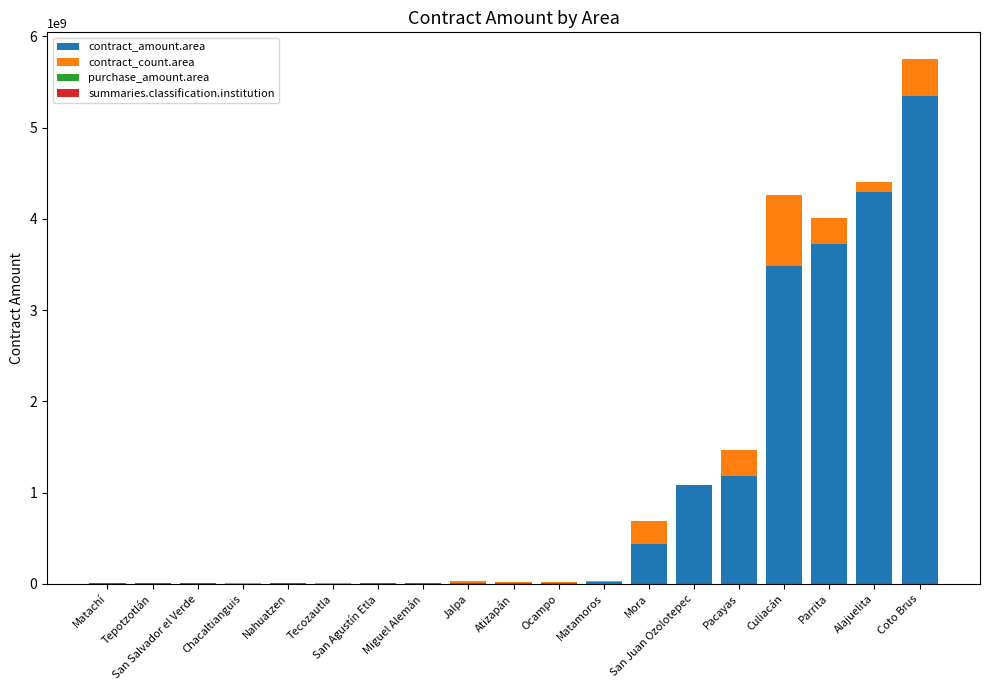

At which label does contract_amount.area reach its peak?

Coto Brus